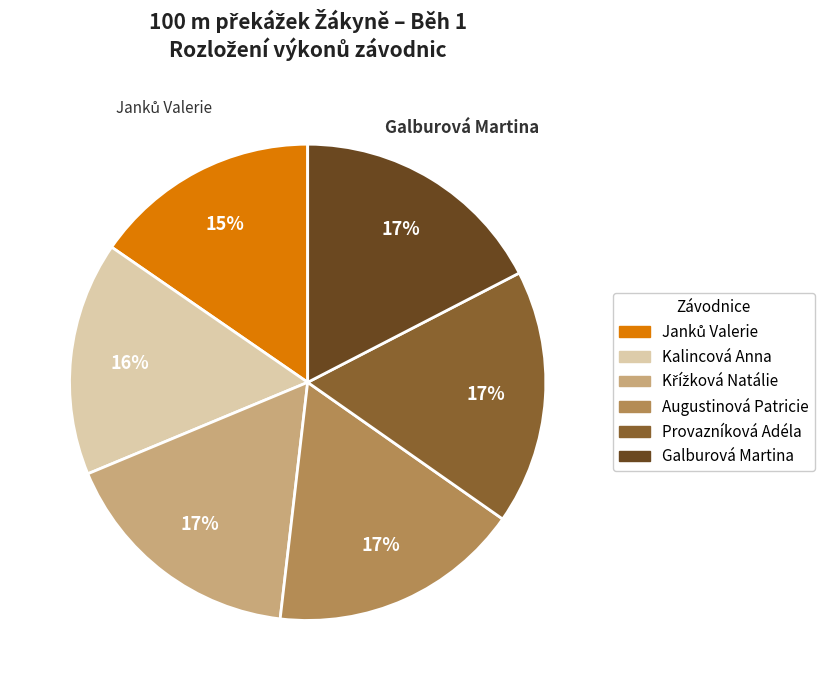

Does Provazníková Adéla account for over 50% of the chart?

No